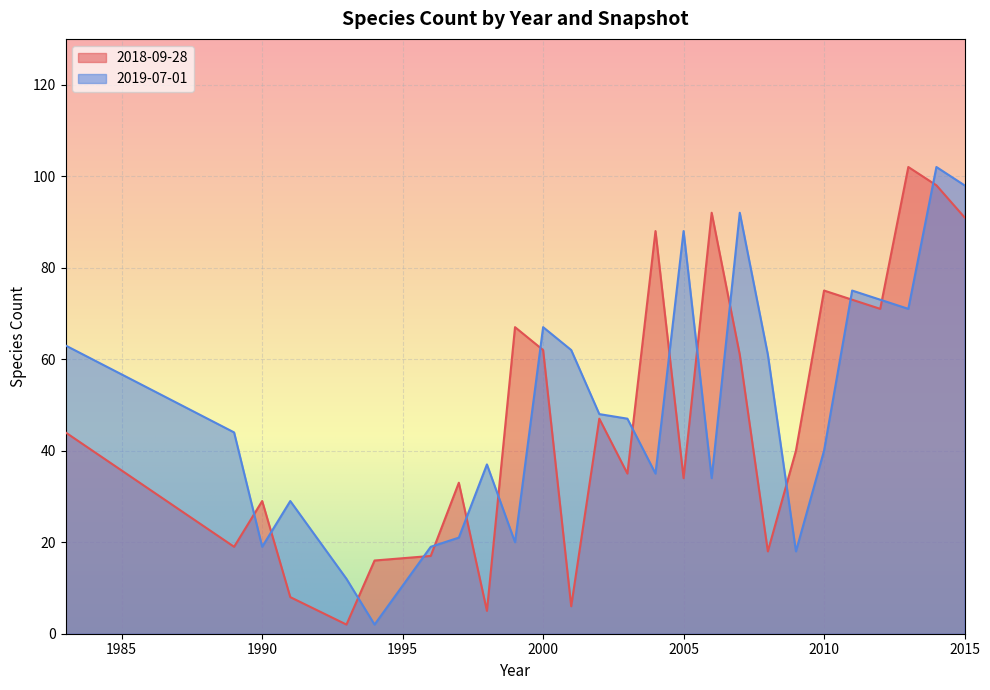

How many distinct data groups are displayed?

2